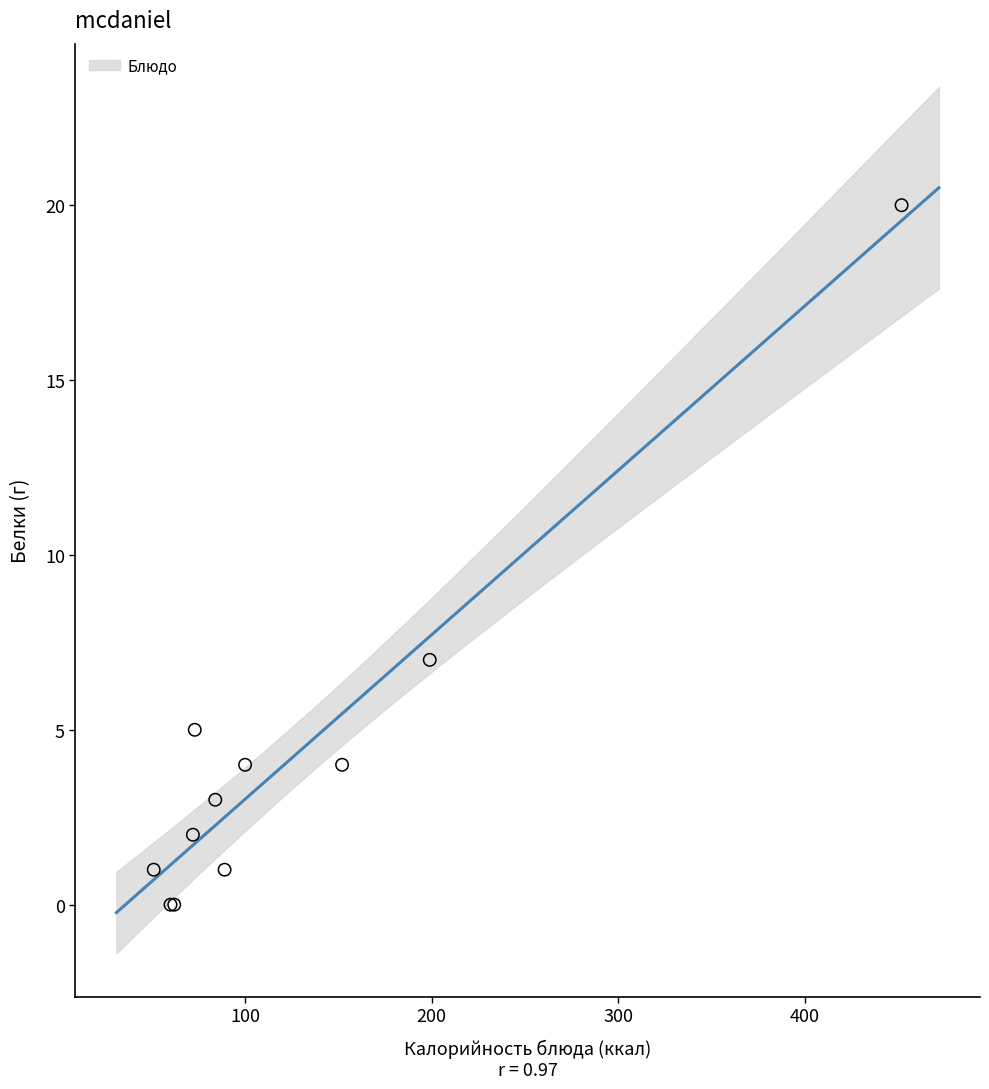

What Y value in the scatter plot is closest to 10?

7